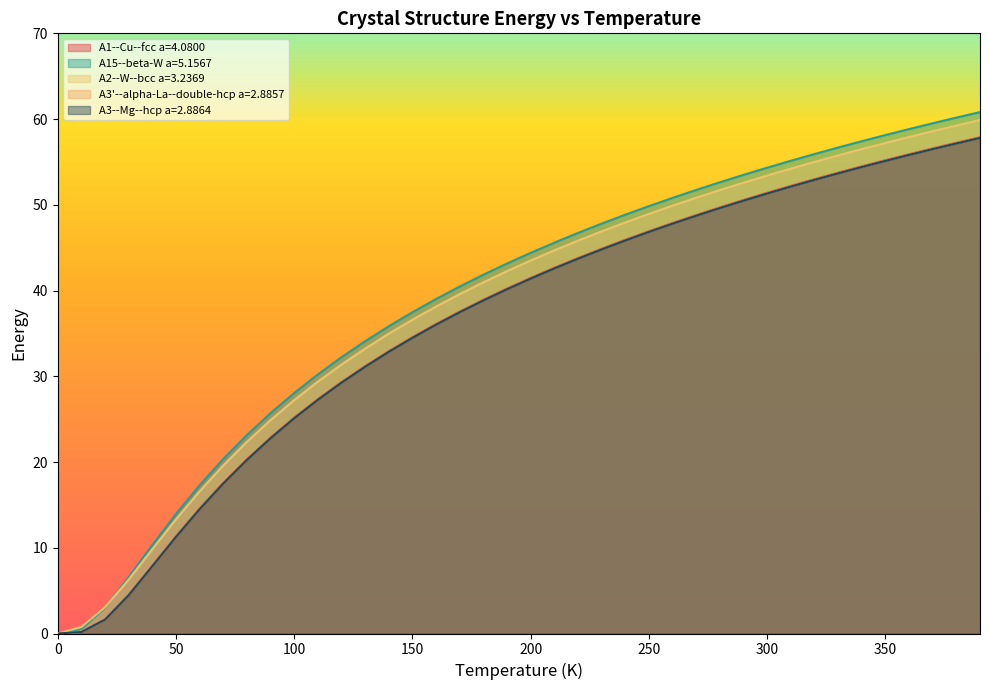

What is the value of the A3--Mg--hcp a=2.8864 point at the 21st from the left?

41.4